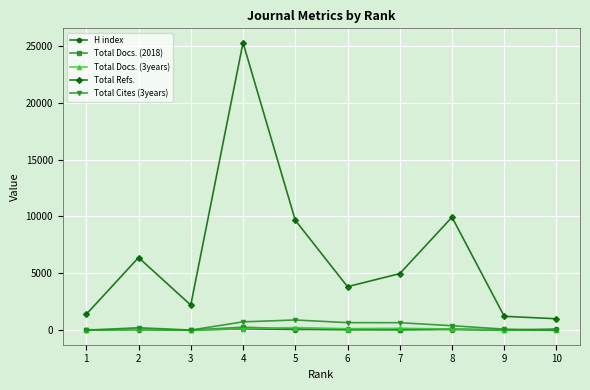

At which label does Total Refs. first exceed 4980?

2